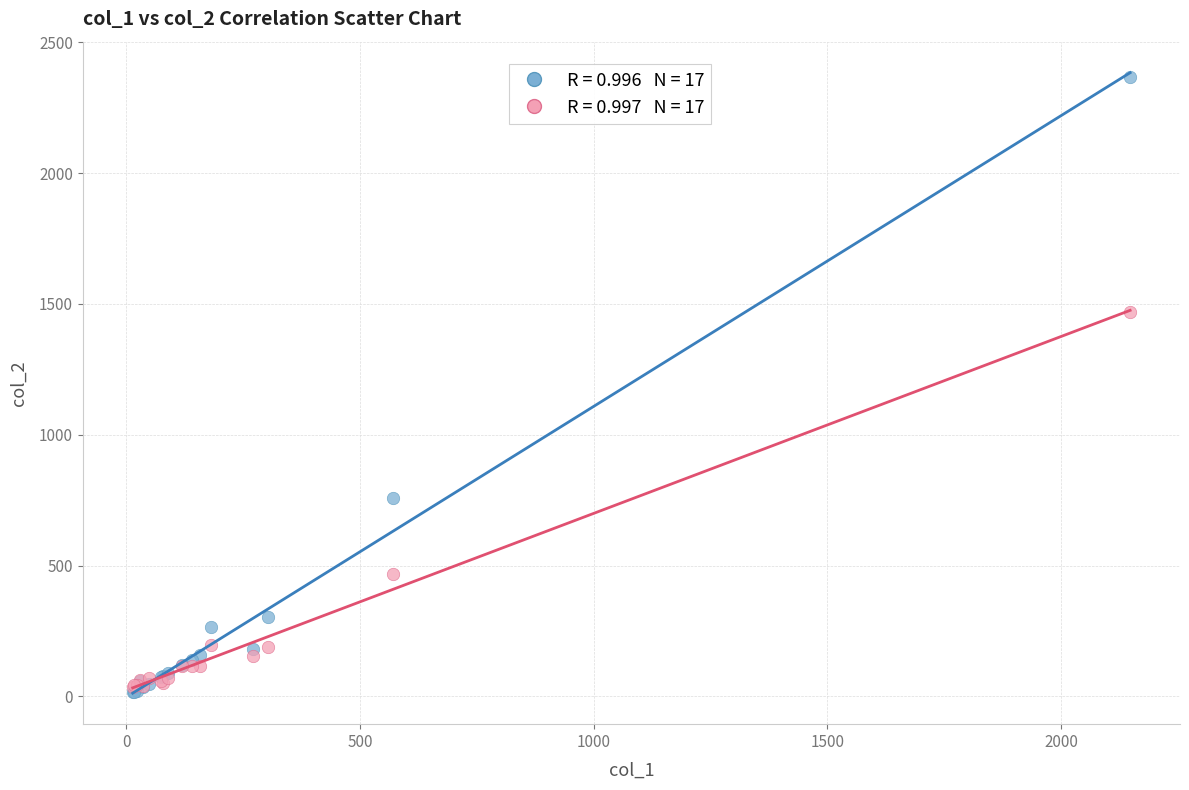

Across all series, what Y value is closest to 1191?

1469.8